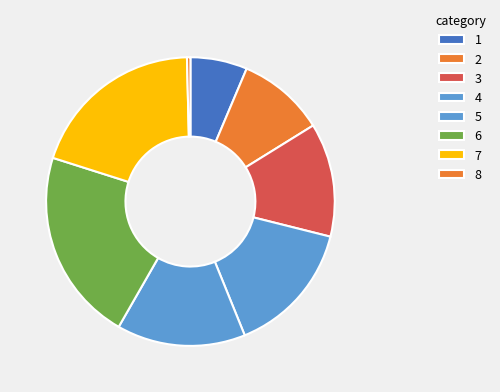

How many slices are in this pie chart?

8